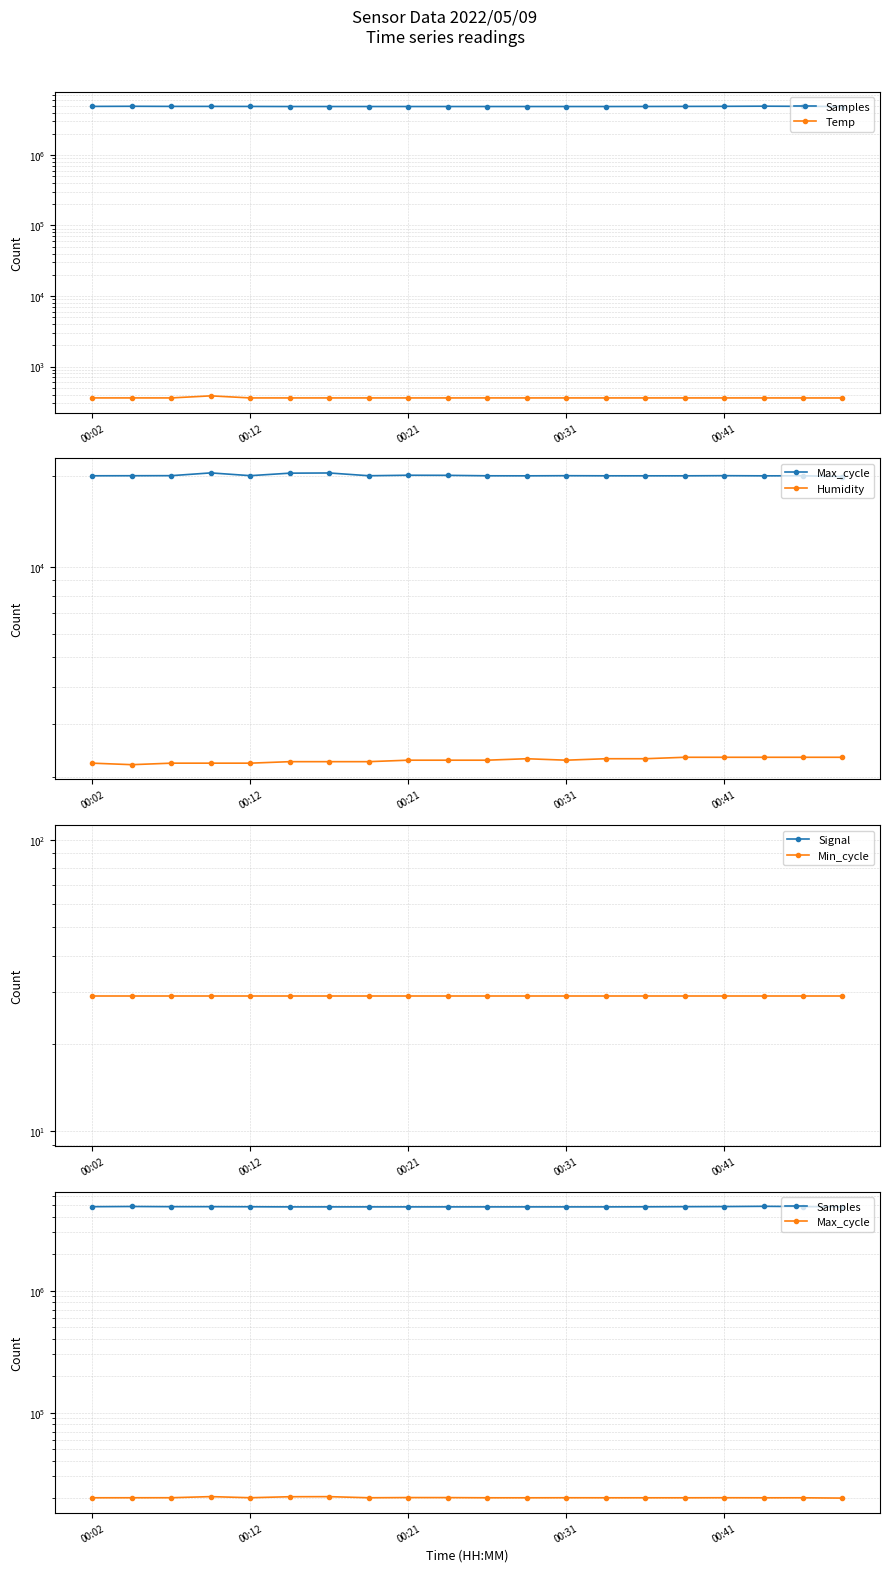

True or false: Signal has more than 2 points higher than both neighbors.

True